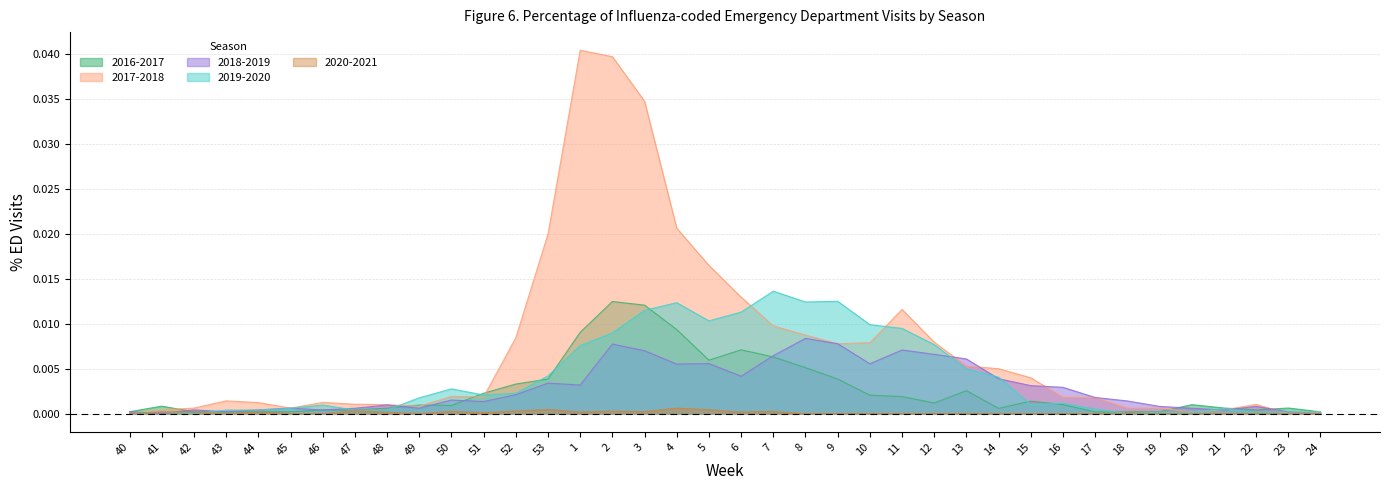

What are all the series names shown in the legend?

2016-2017, 2017-2018, 2018-2019, 2019-2020, 2020-2021